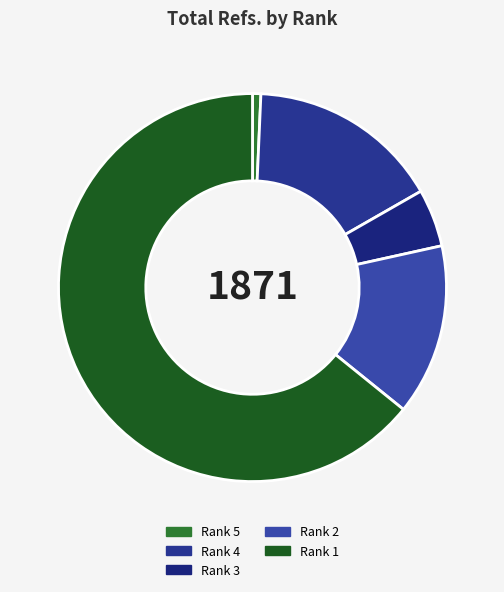

Rank the categories by value from highest to lowest.

Rank 1, Rank 4, Rank 2, Rank 3, Rank 5